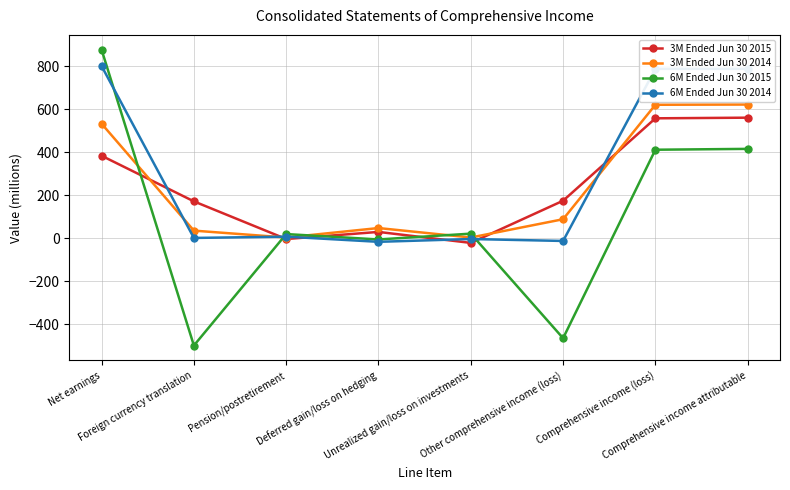

Between Net earnings and Foreign currency translation, which series saw the biggest shift?

6M Ended Jun 30 2015